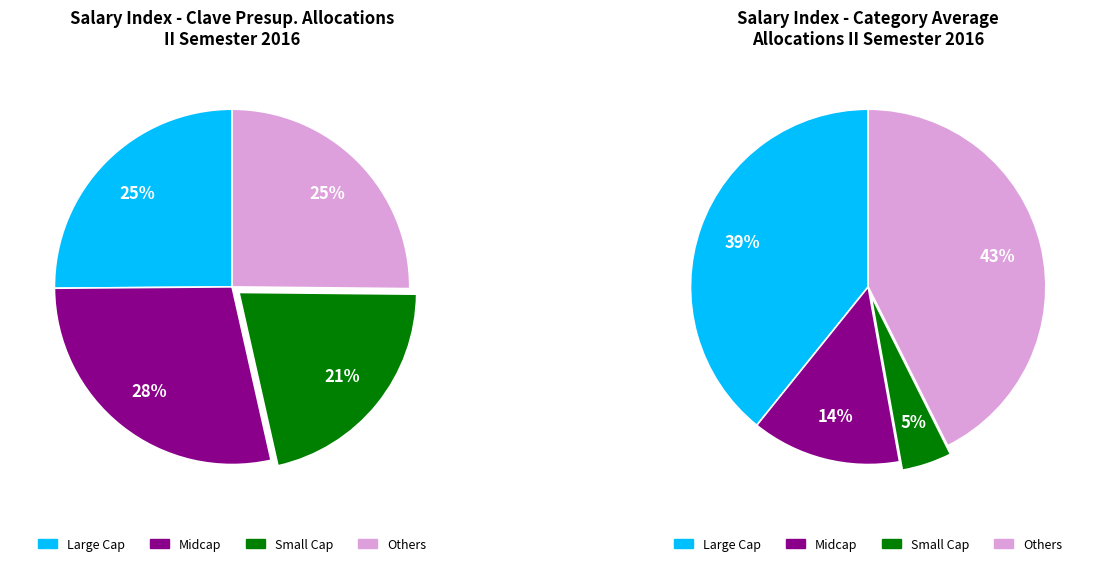

Does any single category account for the majority?

No